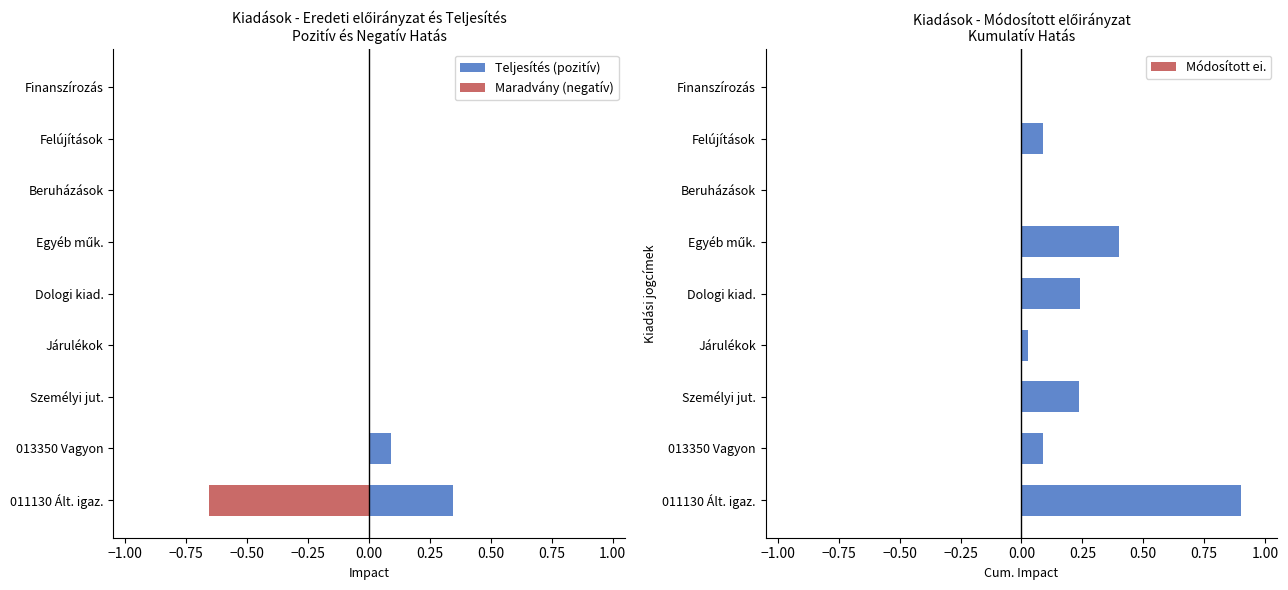

List the series in order of their peak value, highest first.

Módosított ei., Teljesítés (pozitív), Maradvány (negatív)